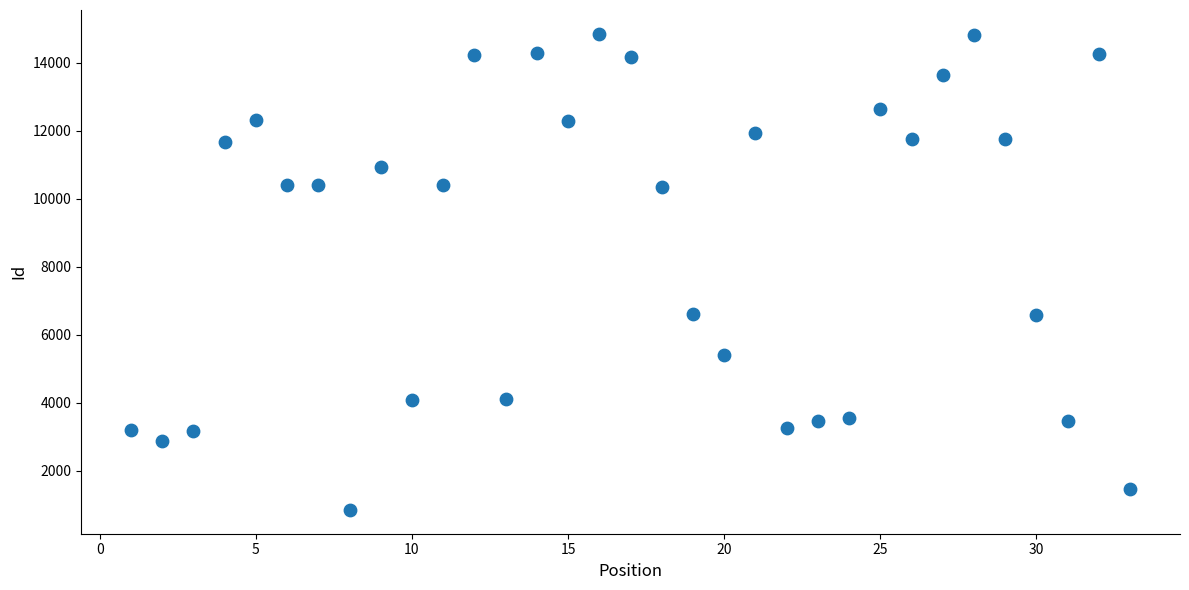

What is the range of Y values (max minus min)?

14004